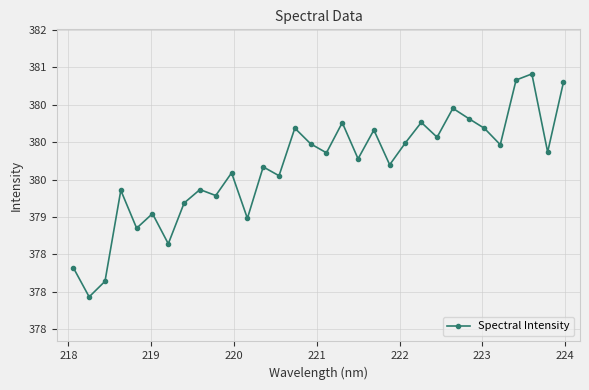

Is this an area chart (filled region under the line)?

No